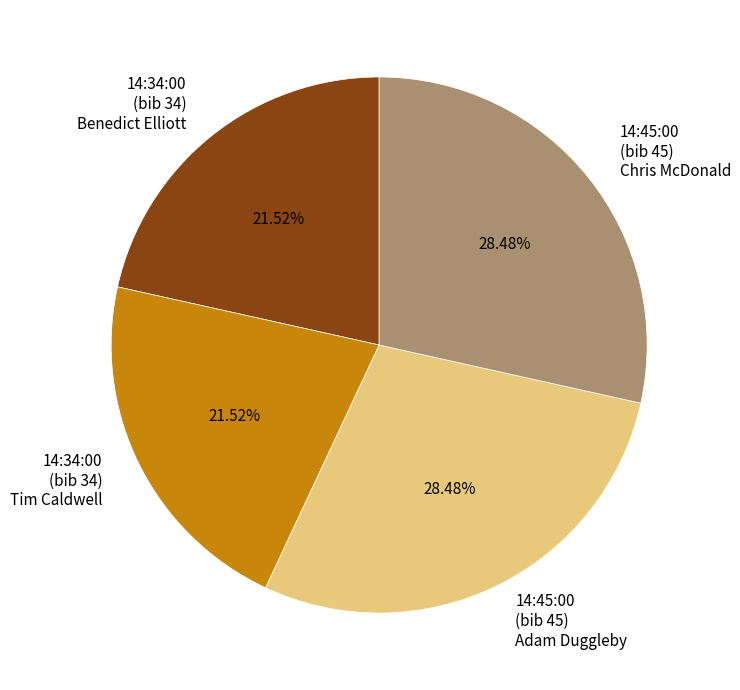

Is the sum of 14:45:00 (bib 45) Chris McDonald and 14:45:00 (bib 45) Adam Duggleby greater than half?

Yes